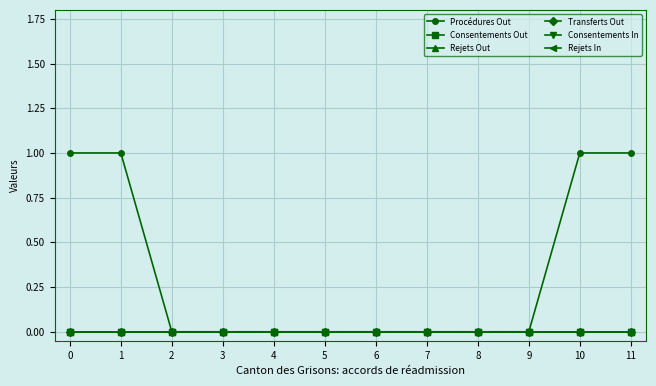

True or false: Procédures Out and Consentements Out intersect in this chart.

False